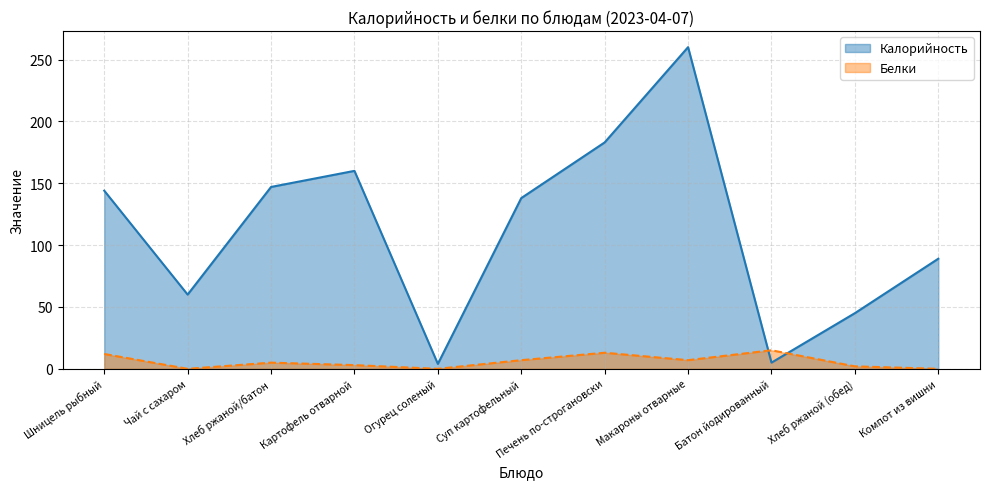

The value of Калорийность at Шницель рыбный is 232. True or false?

False